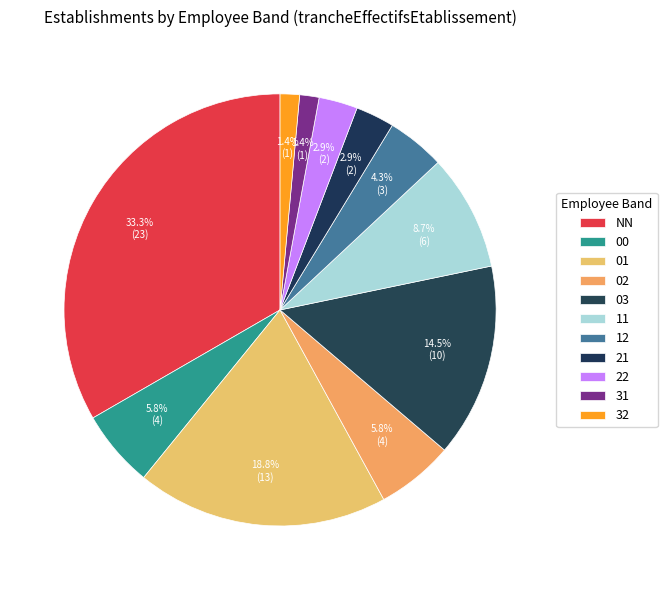

To the nearest percent, what portion does 31 represent?

1%